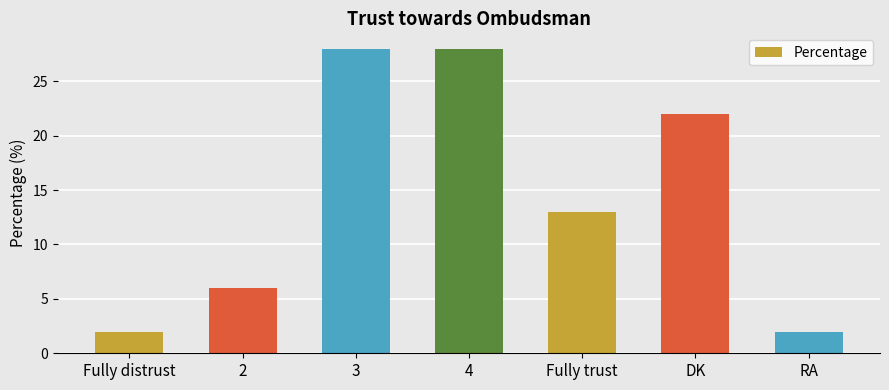

What is the greatest value displayed?

28